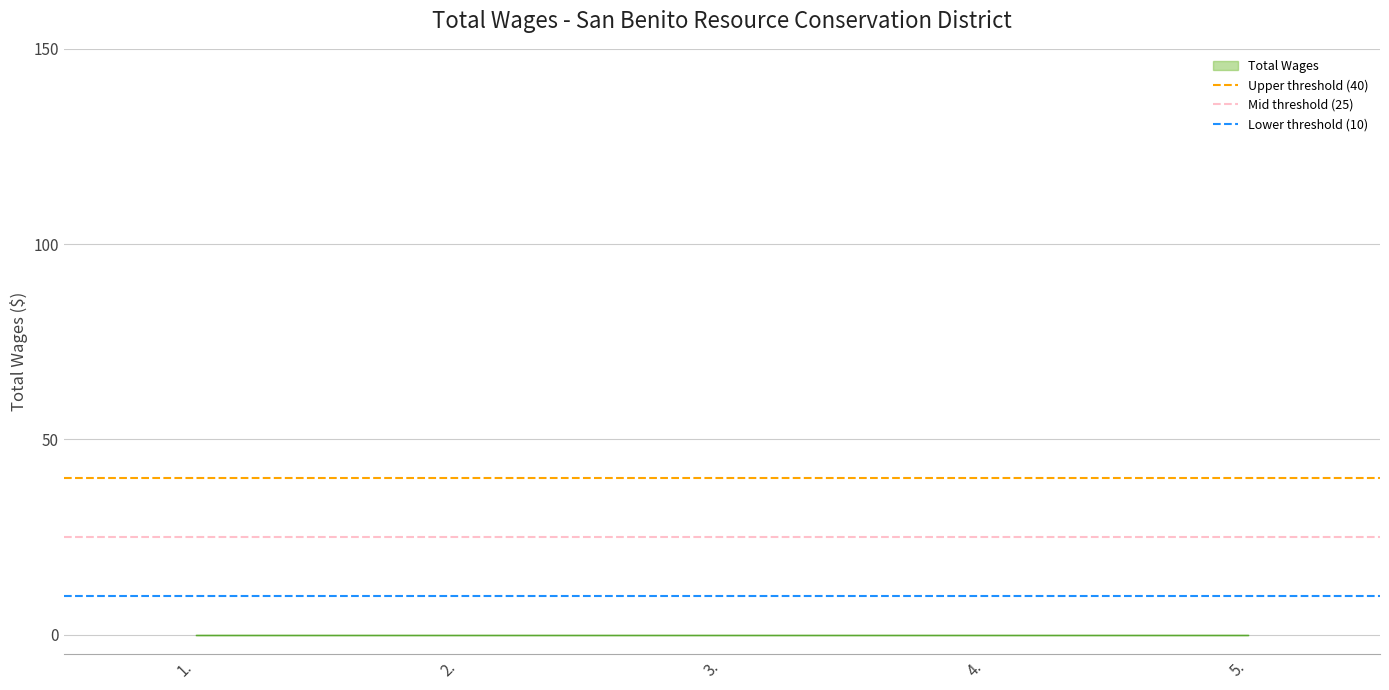

The value of Mid threshold (25) at 1. is 25. True or false?

True